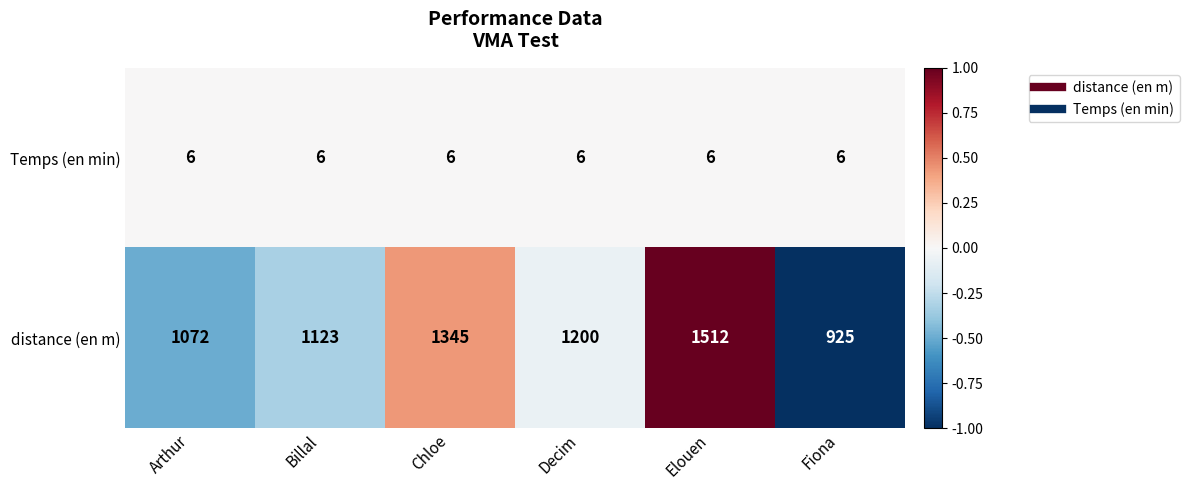

What is the sum of all distance (en m) values?

7177